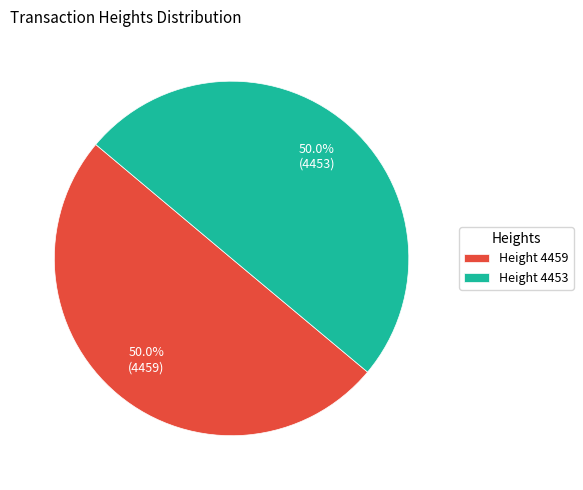

How many segments does this pie chart have?

2